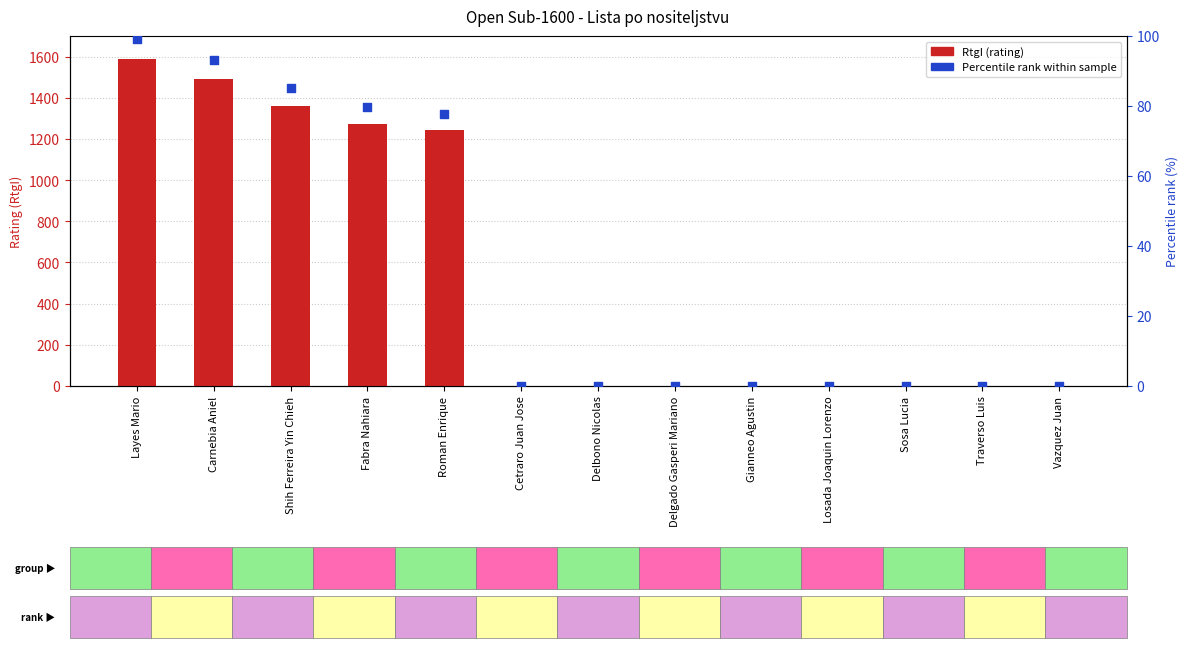

At which category is the sum across all series the highest?

Layes Mario